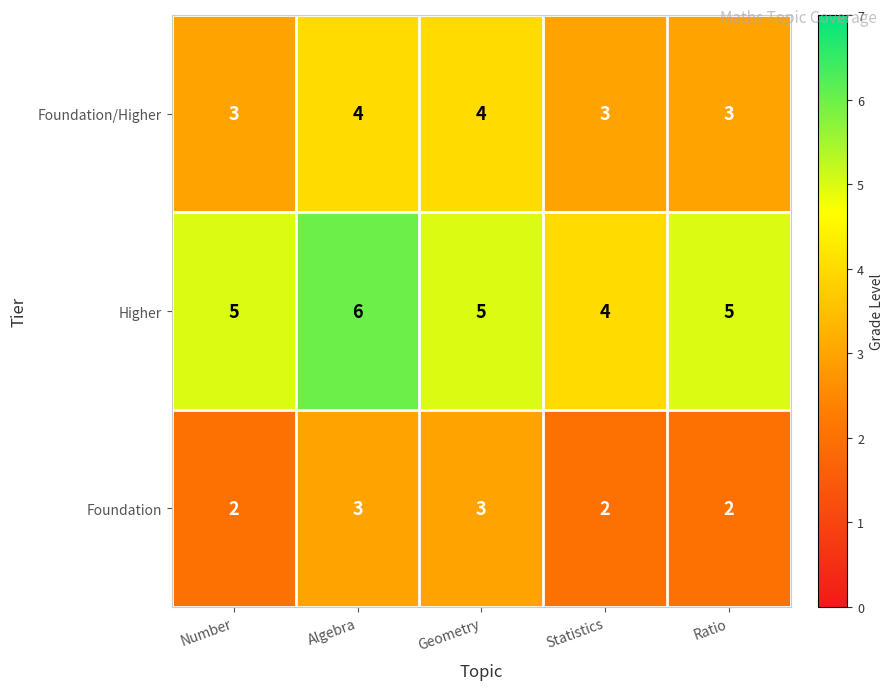

Rank the series by their maximum value, from highest to lowest.

Higher, Foundation/Higher, Foundation